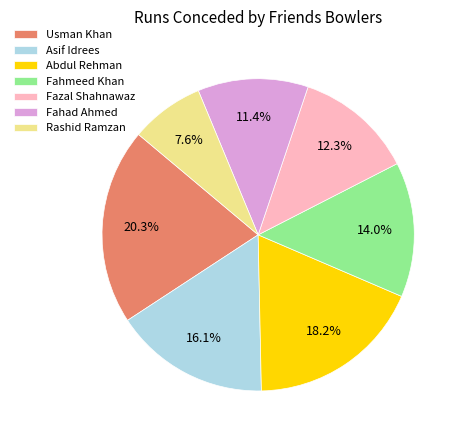

The Fazal Shahnawaz slice represents 12% of the pie. True or false?

True